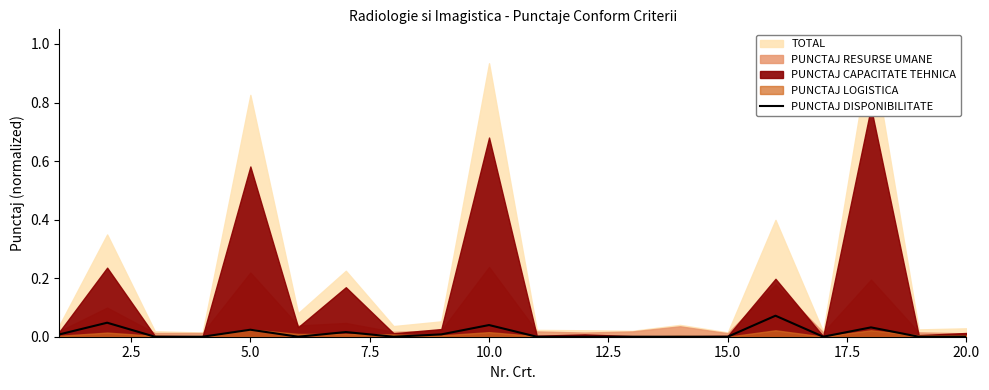

Is it true that PUNCTAJ DISPONIBILITATE equals 0.0 at 20.0?

True